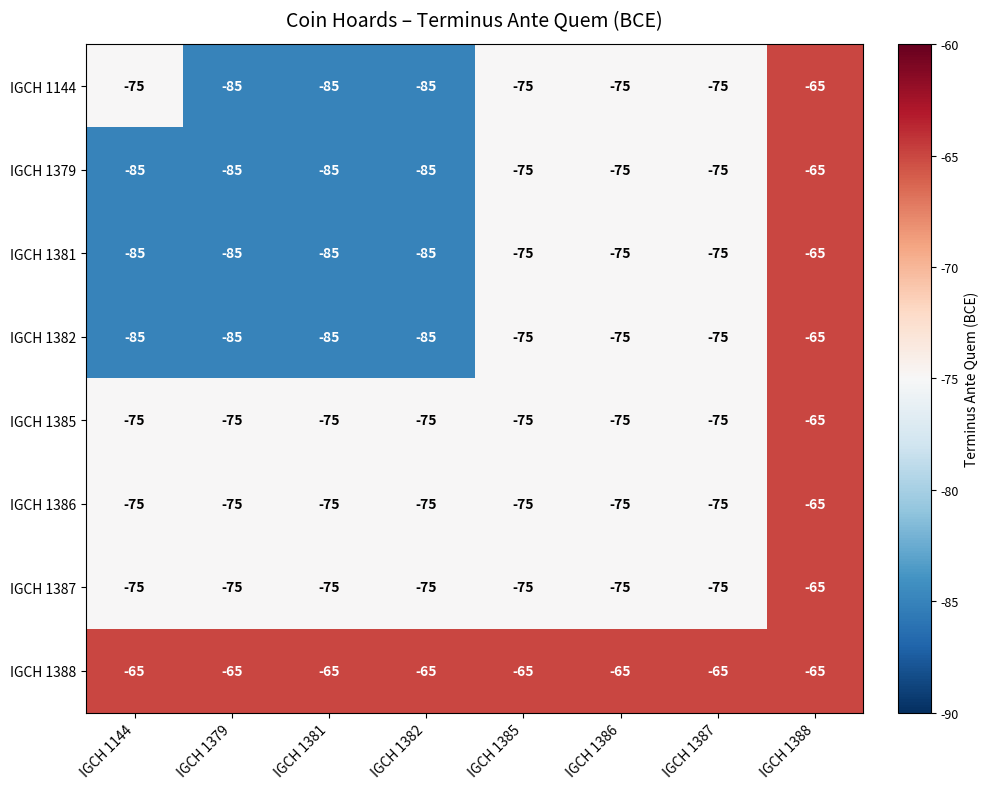

Is it true that IGCH 1387 equals -75 at IGCH 1385?

True